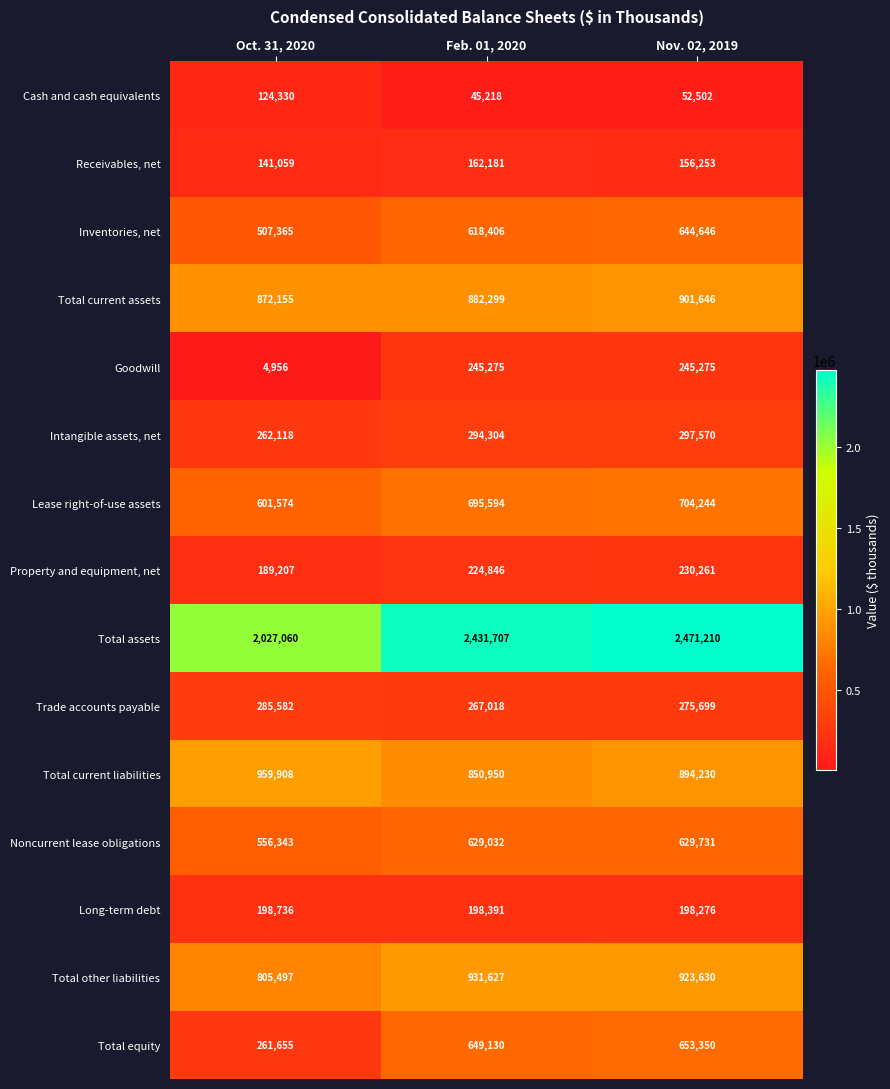

At how many categories does at least one series exceed 447297?

3